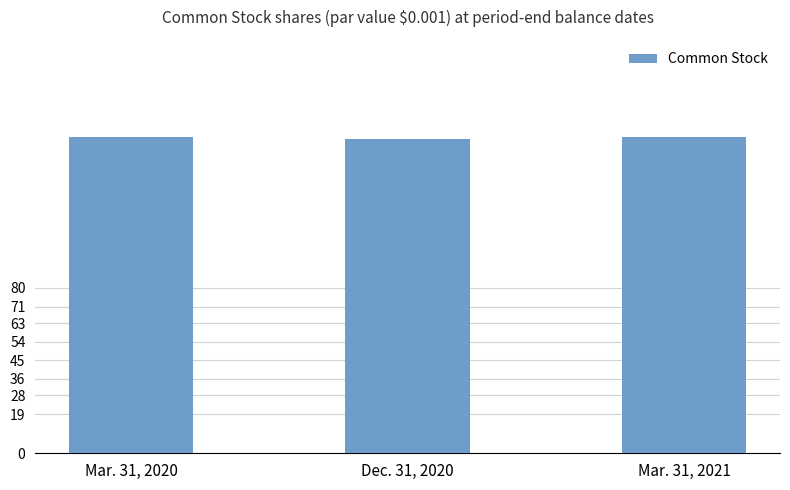

What is the minimum value shown in the chart?

152